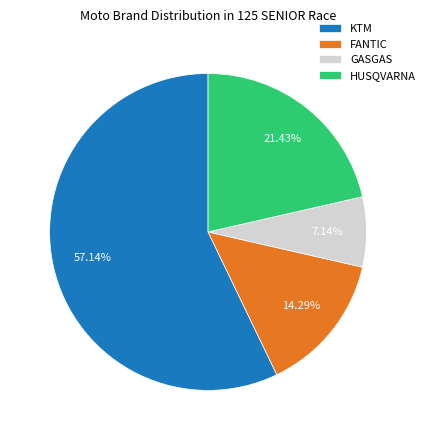

To the nearest percent, what is the difference between the largest and smallest slice percentages?

50%